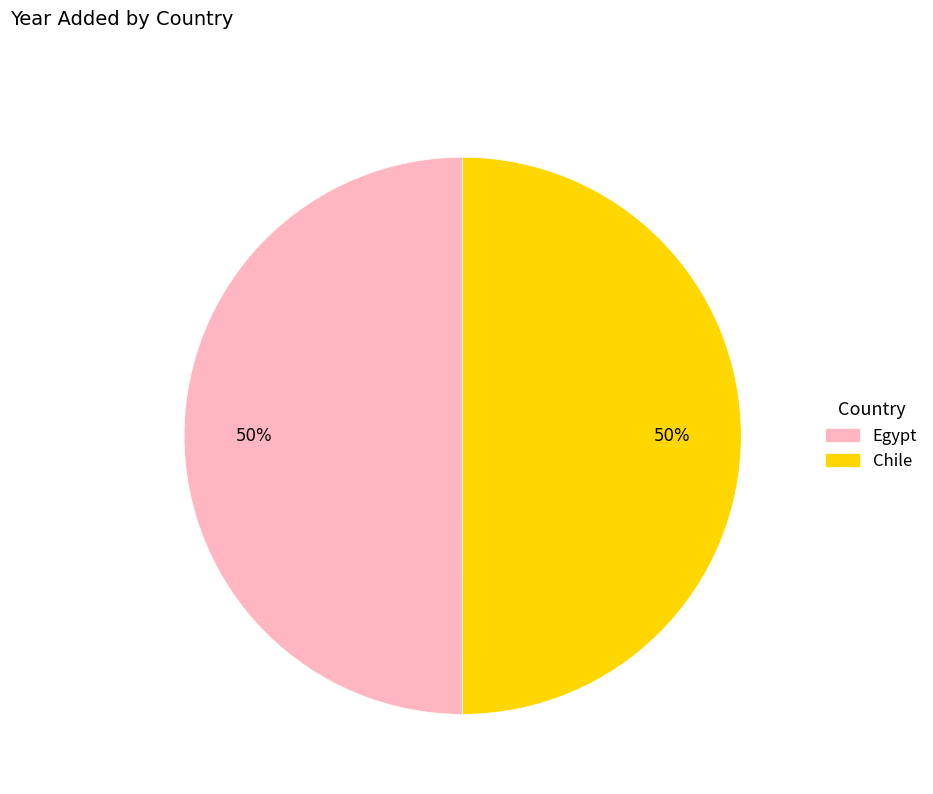

To the nearest percent, what is the average slice percentage?

50%